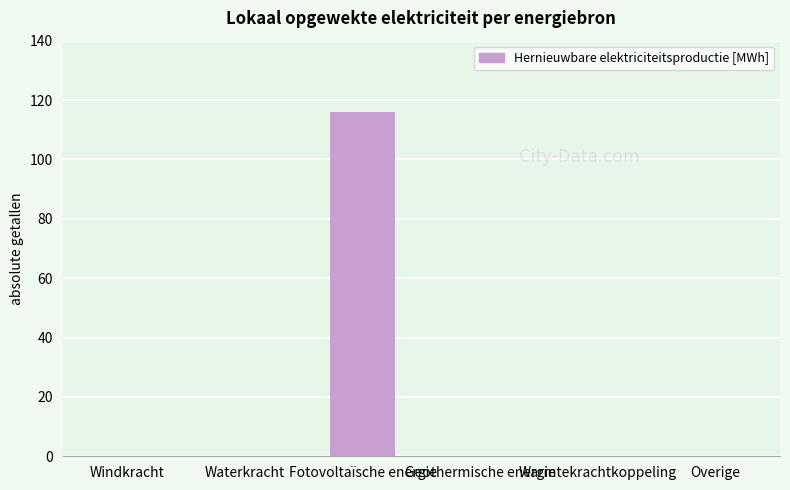

Which category has the highest value across all series?

Fotovoltaïsche energie